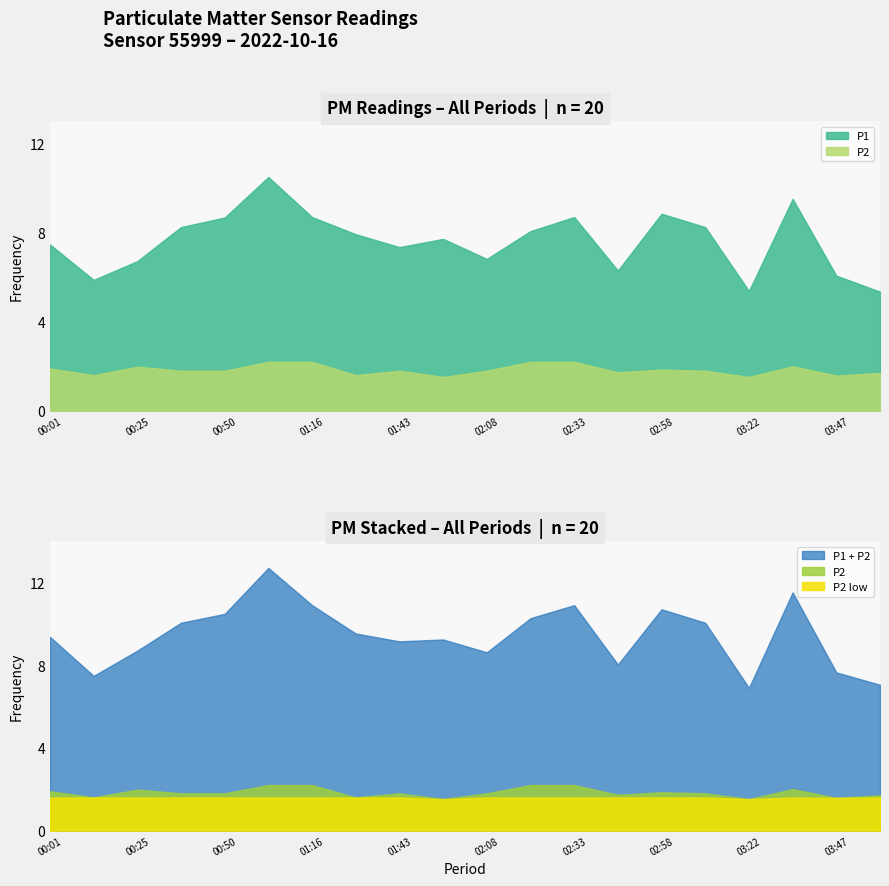

Rank the series by their average value, from highest to lowest.

P1, P2